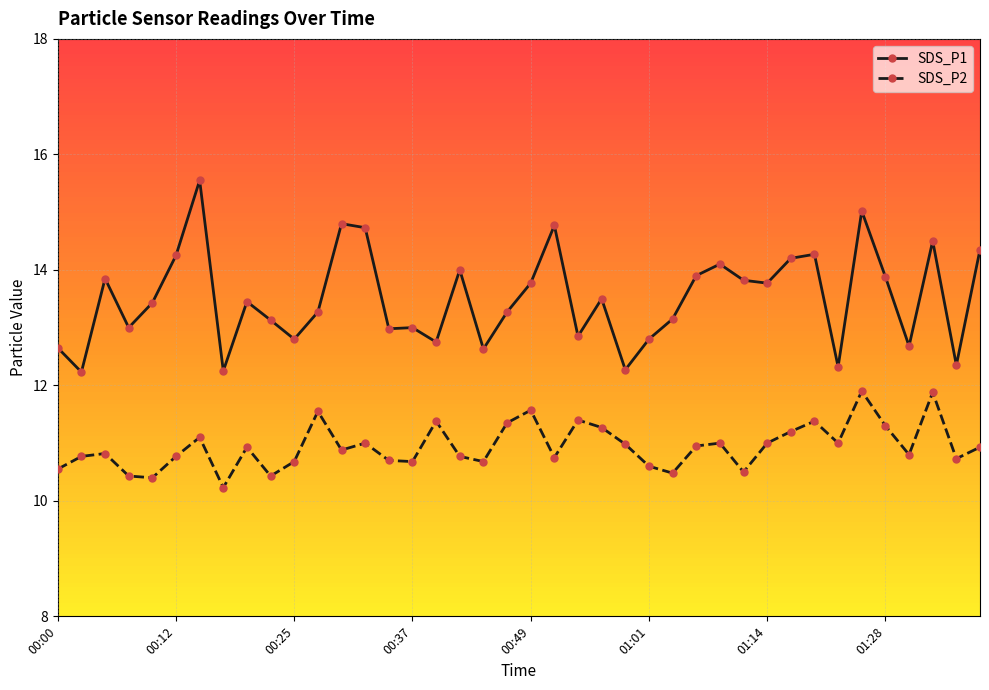

True or false: SDS_P2 has more than 2 points higher than both neighbors.

True